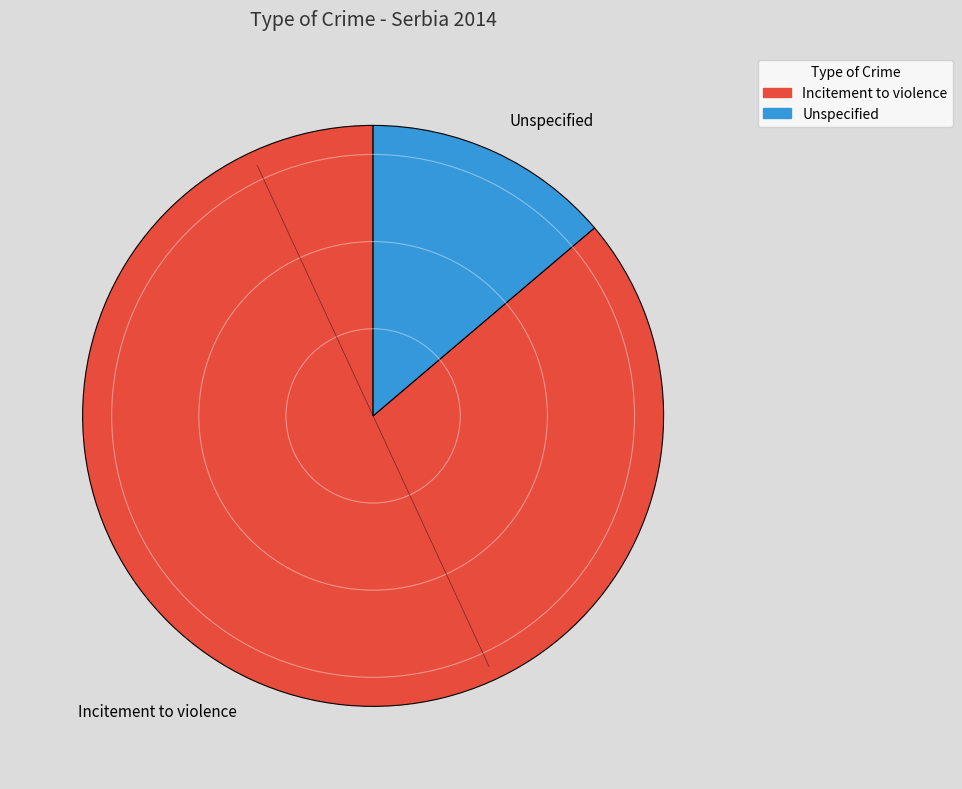

Approximately how many times larger is the value at Incitement to violence compared to Unspecified?

6.2